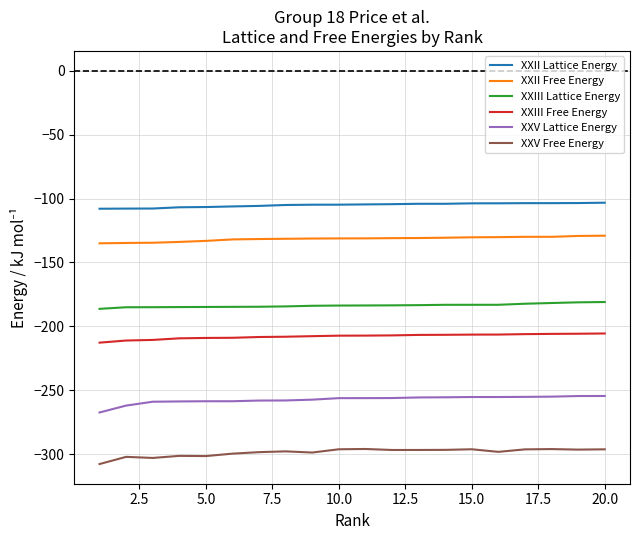

What is the highest value of the XXII Lattice Energy series?

-103.3